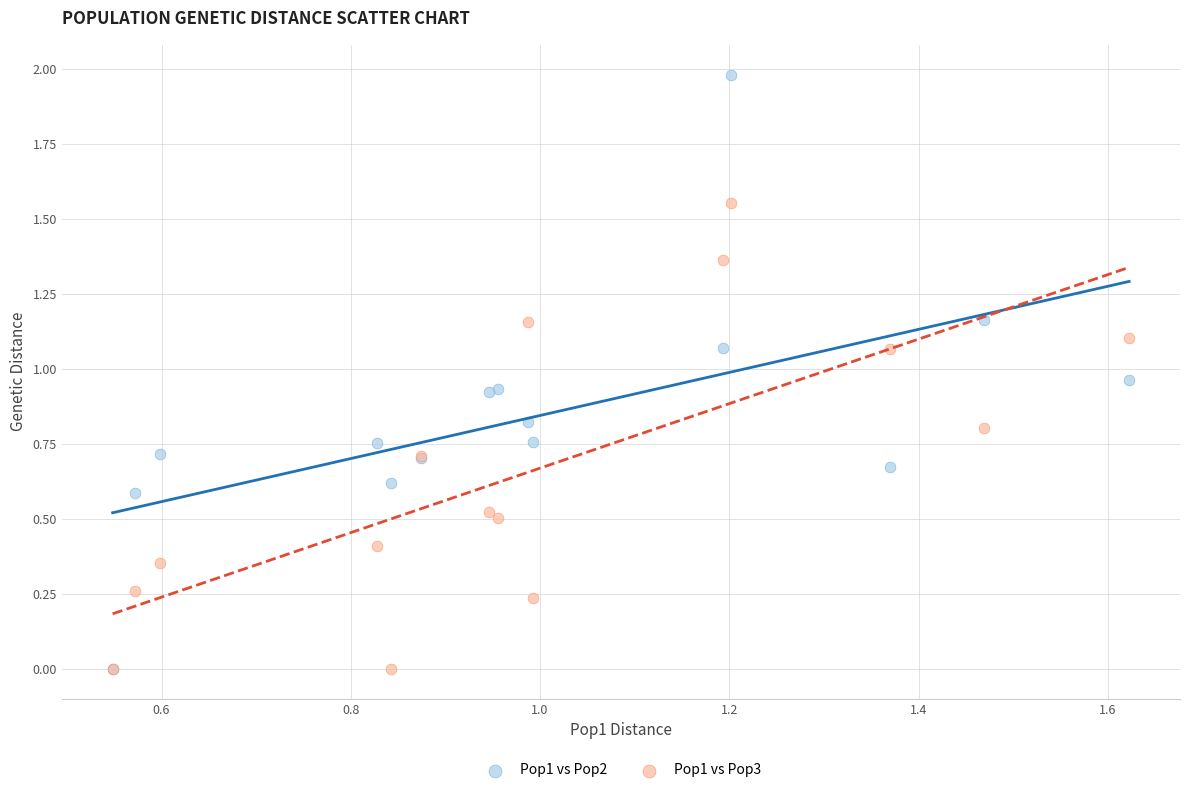

Which series reaches the maximum Y coordinate?

Pop1 vs Pop2